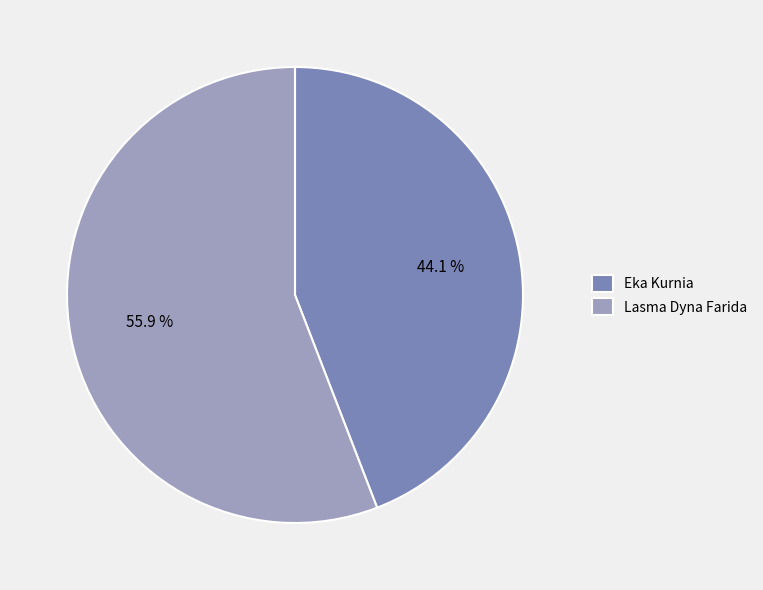

To the nearest percent, what is the average slice percentage?

50%